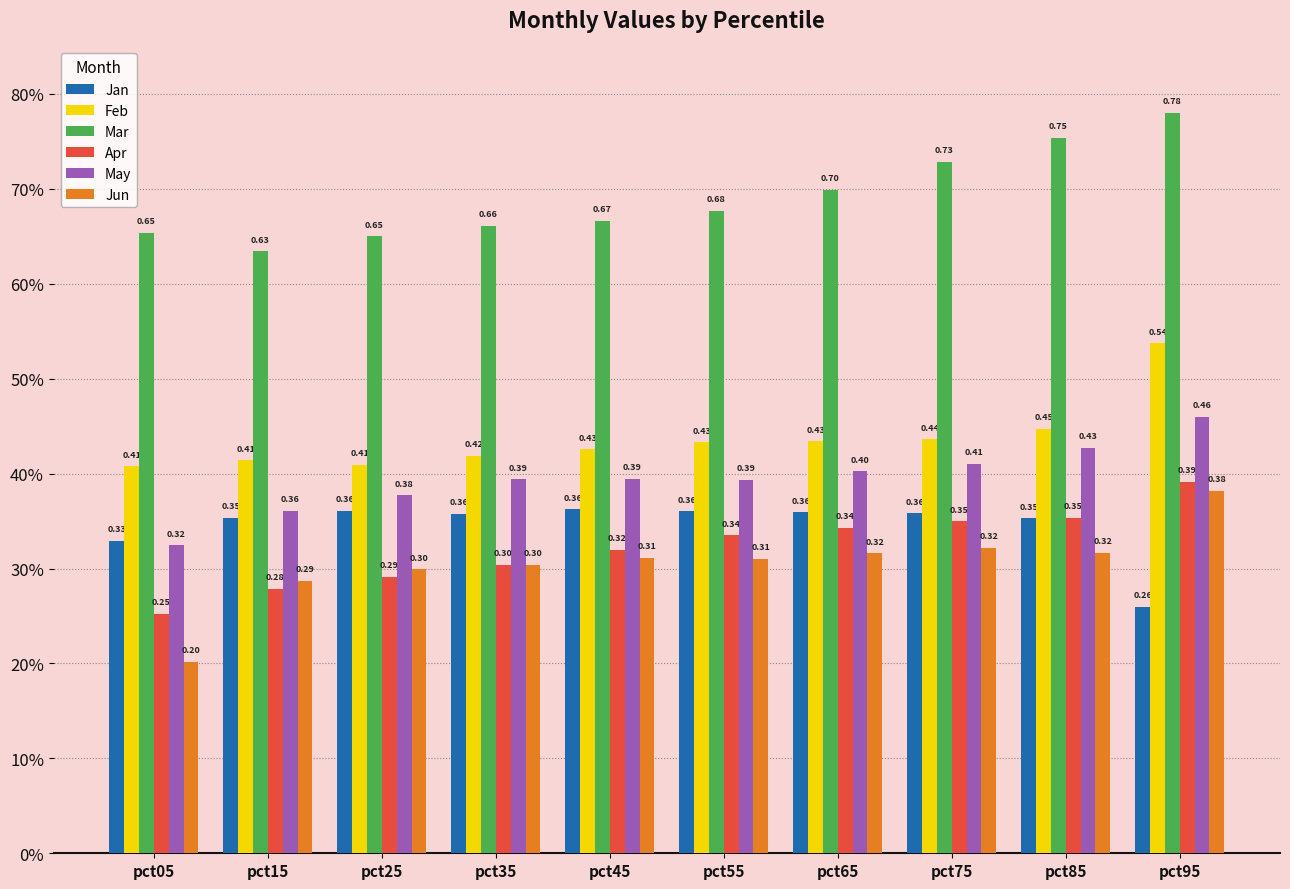

What are all the series names shown in the legend?

Jan, Feb, Mar, Apr, May, Jun